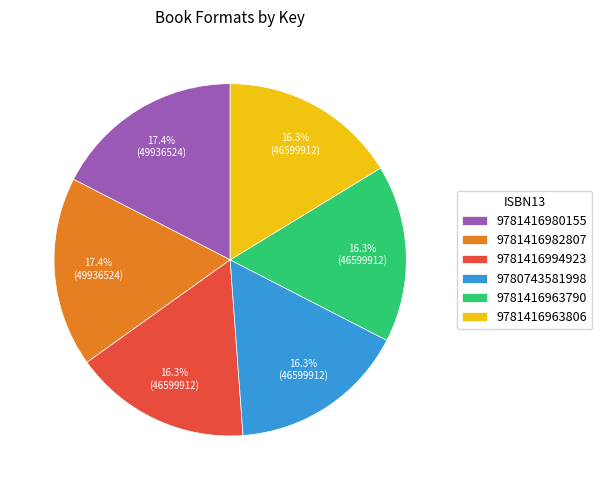

To the nearest percent, what portion does 9781416963790 represent?

16%